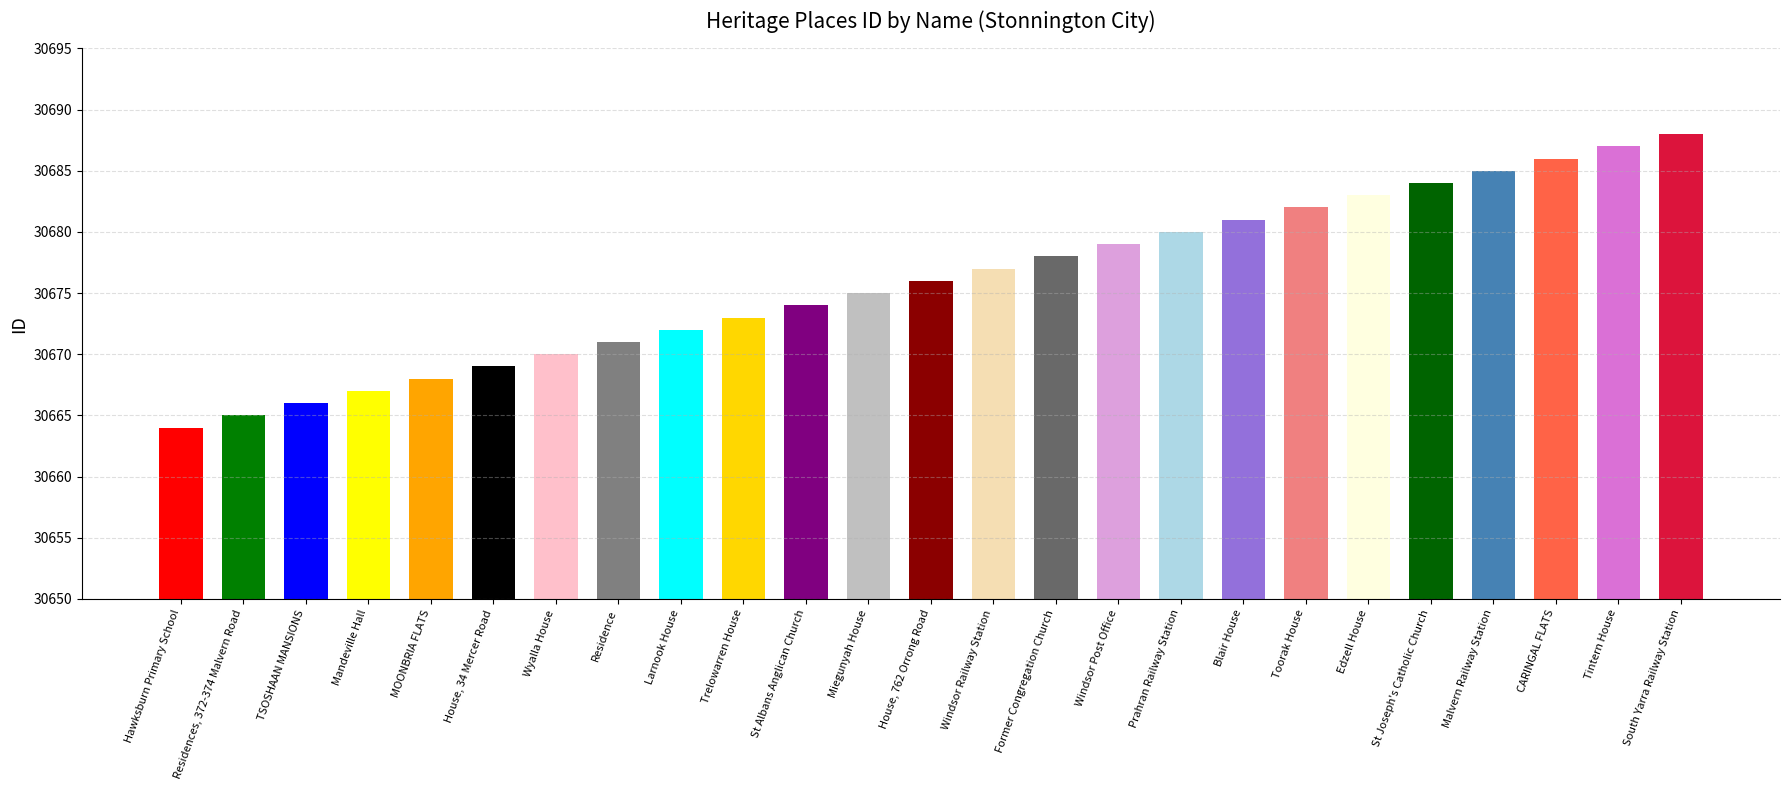

Reading left to right, extract all data points from this chart.

Hawksburn Primary School=30664	Residences, 372-374 Malvern Road=30665	TSOSHAAN MANSIONS=30666	Mandeville Hall=30667	MOONBRIA FLATS=30668	House, 34 Mercer Road=30669	Wyalla House=30670	Residence=30671	Larnook House=30672	Trelowarren House=30673	St Albans Anglican Church=30674	Miegunyah House=30675	House, 762 Orrong Road=30676	Windsor Railway Station=30677	Former Congregation Church=30678	Windsor Post Office=30679	Prahran Railway Station=30680	Blair House=30681	Toorak House=30682	Edzell House=30683	St Joseph's Catholic Church=30684	Malvern Railway Station=30685	CARINGAL FLATS=30686	Tintern House=30687	South Yarra Railway Station=30688